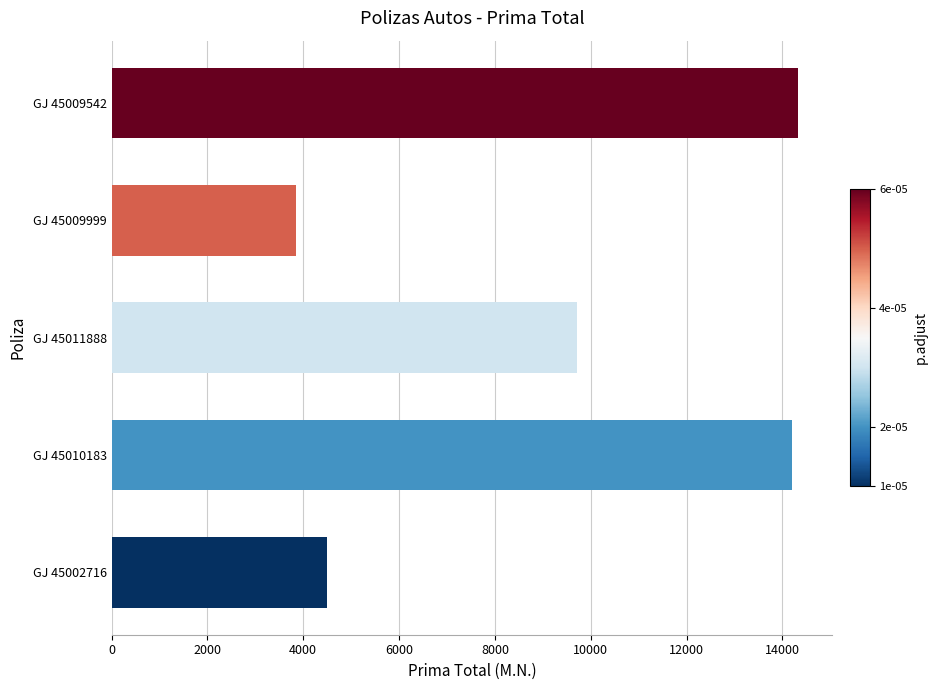

What is the difference between the maximum and minimum values?

10485.9